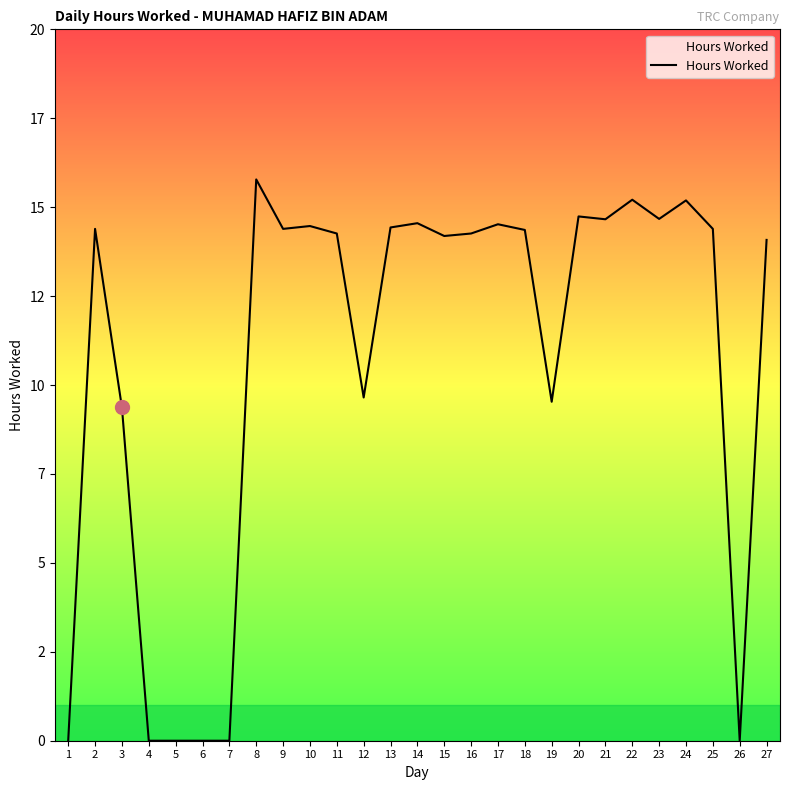

Does the chart display data point markers on the line(s)?

No